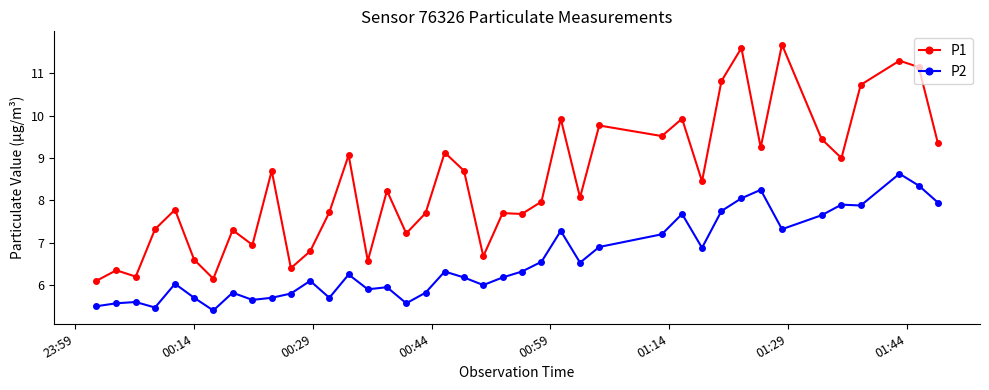

What is the smallest value displayed?

5.4